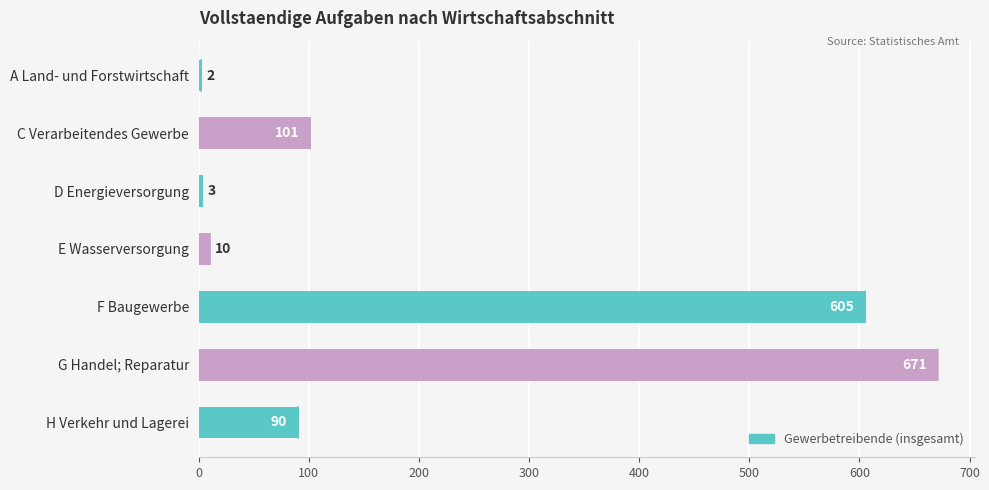

True or false: the data shows 27 at H Verkehr und Lagerei.

False